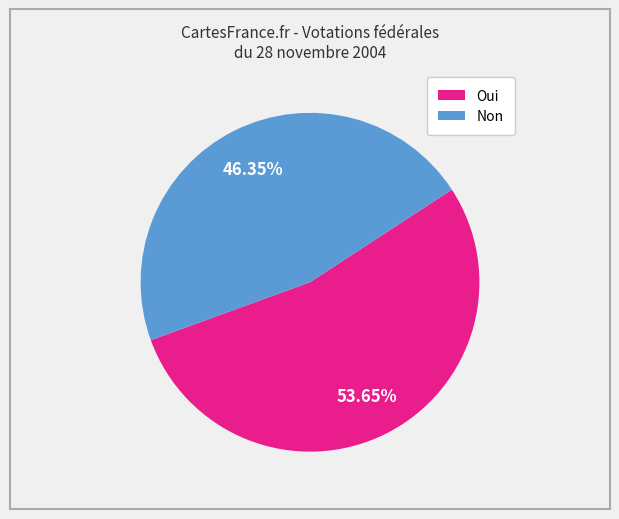

Count the number of slices in the pie.

2